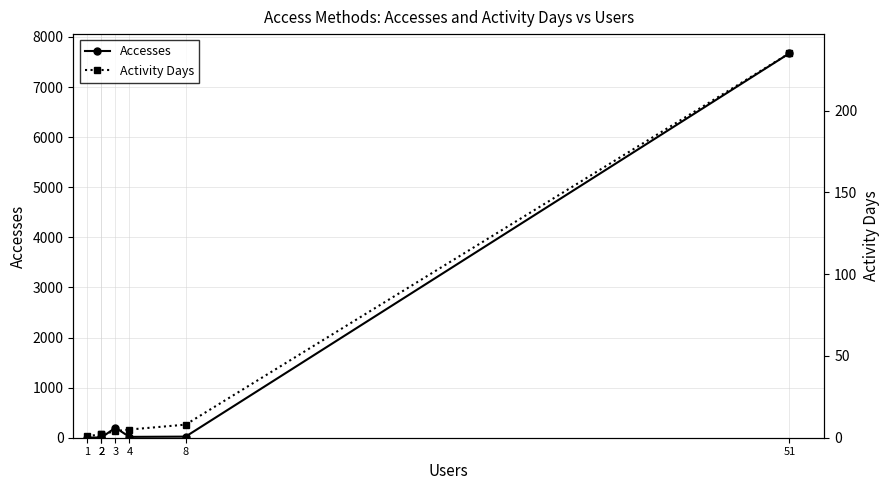

The Activity Days series shows 4 at 3. True or false?

True